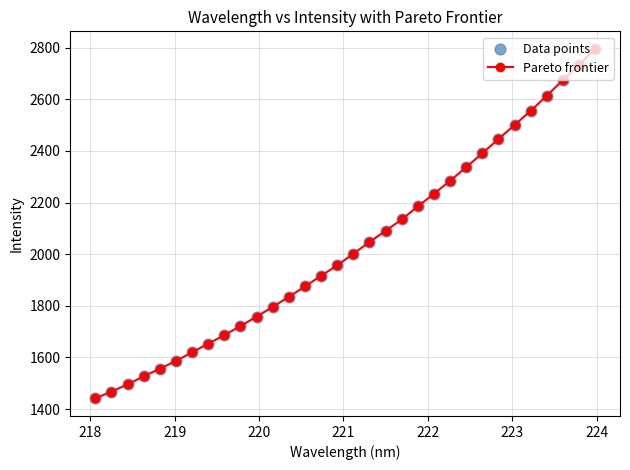

What is the minimum value shown in the chart?

1441.2